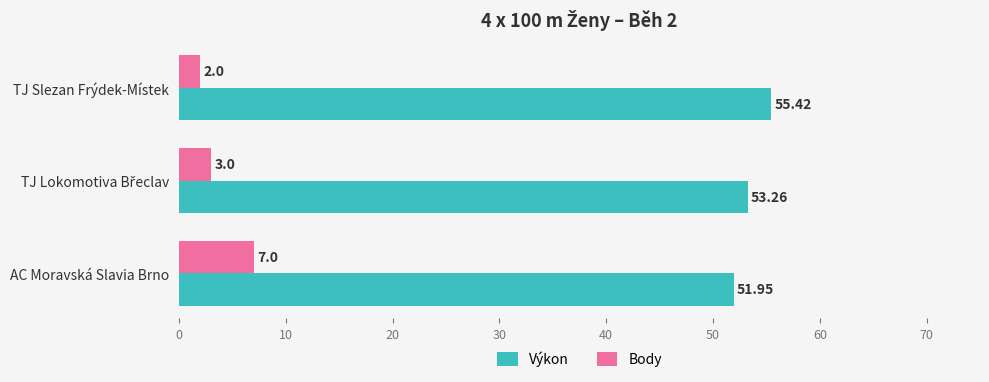

At how many categories does at least one series exceed 20?

3